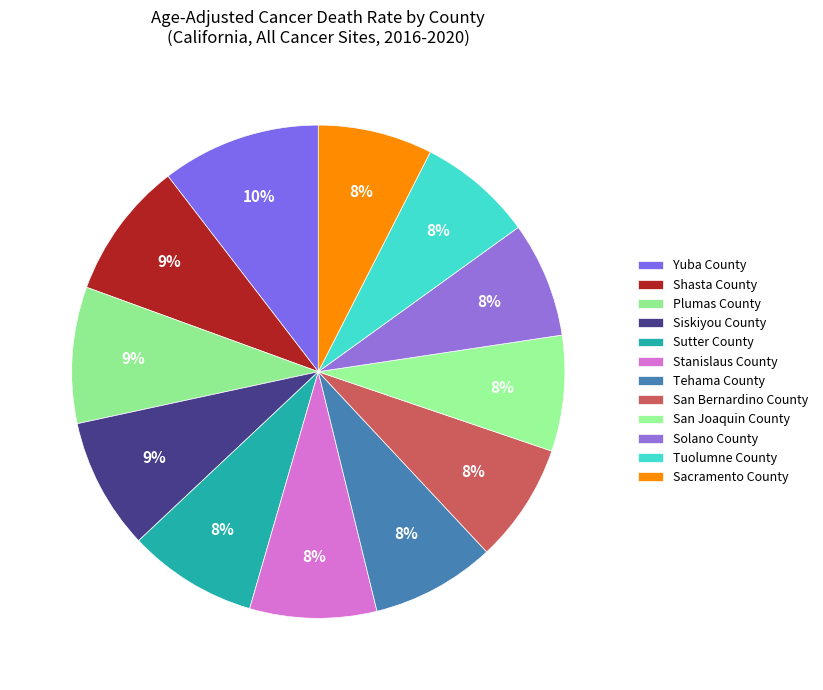

What is the total percentage of Sutter County and San Joaquin County?

16.1%